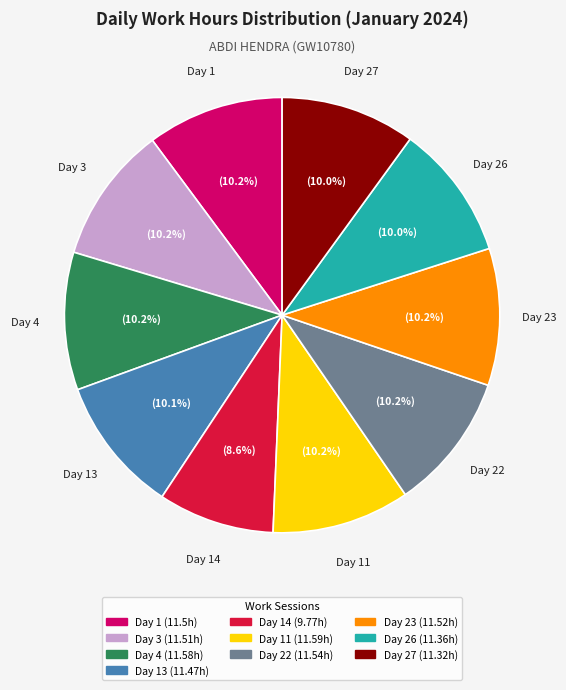

To the nearest percent, what is the average slice percentage?

10%